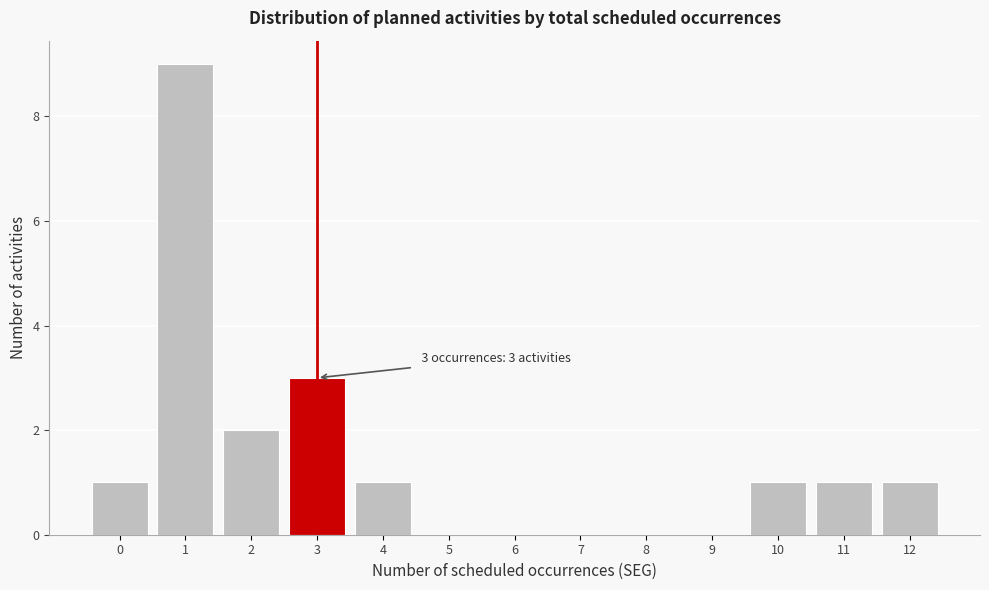

Over which range of the x-axis is the bar tallest?

0.5 to 1.5